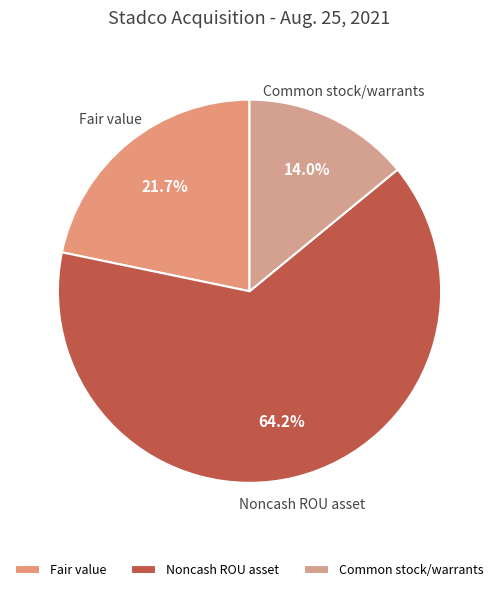

What percentage do Noncash ROU asset and Fair value together represent?

86.0%